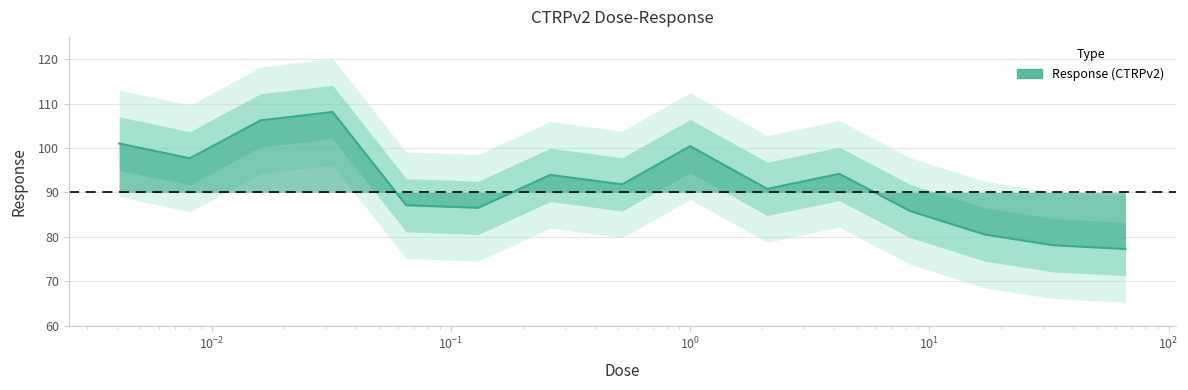

What position from the right is 4.2?

5